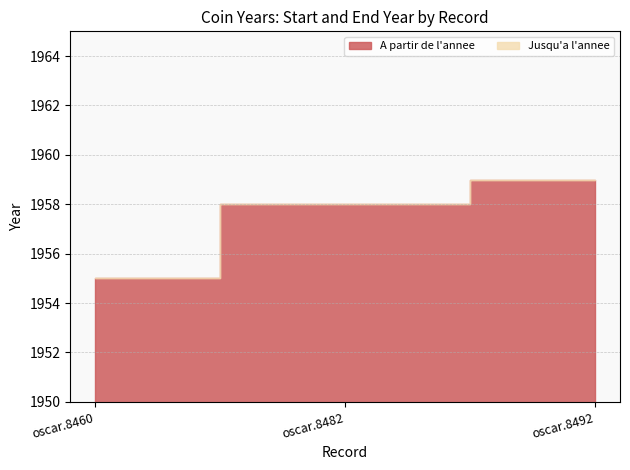

Is it true that Jusqu'a l'annee equals 1959 at oscar.8492?

True